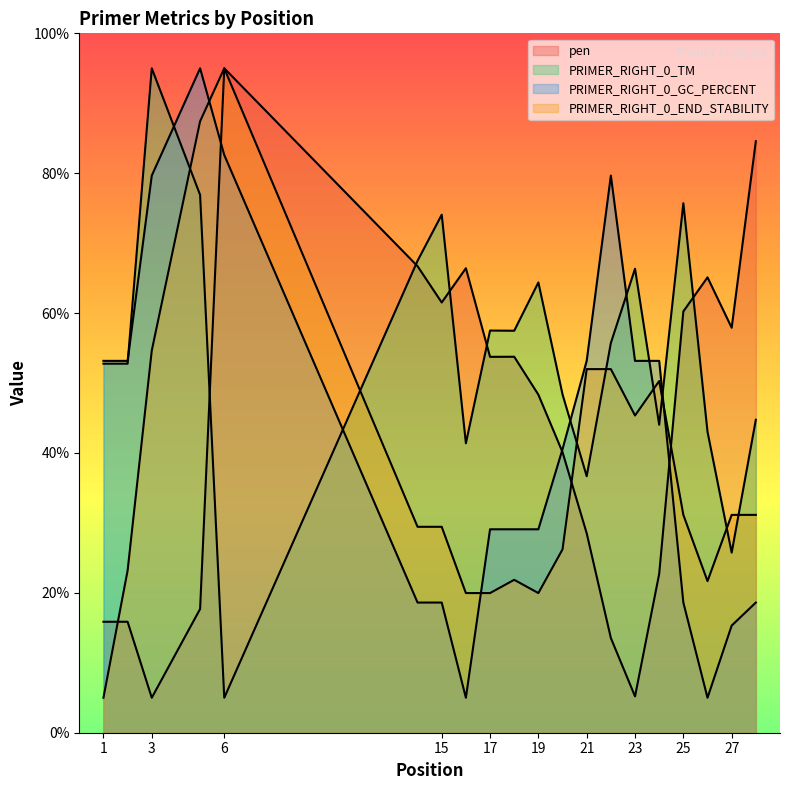

The value of PRIMER_RIGHT_0_END_STABILITY at 14 is 29.4. True or false?

True